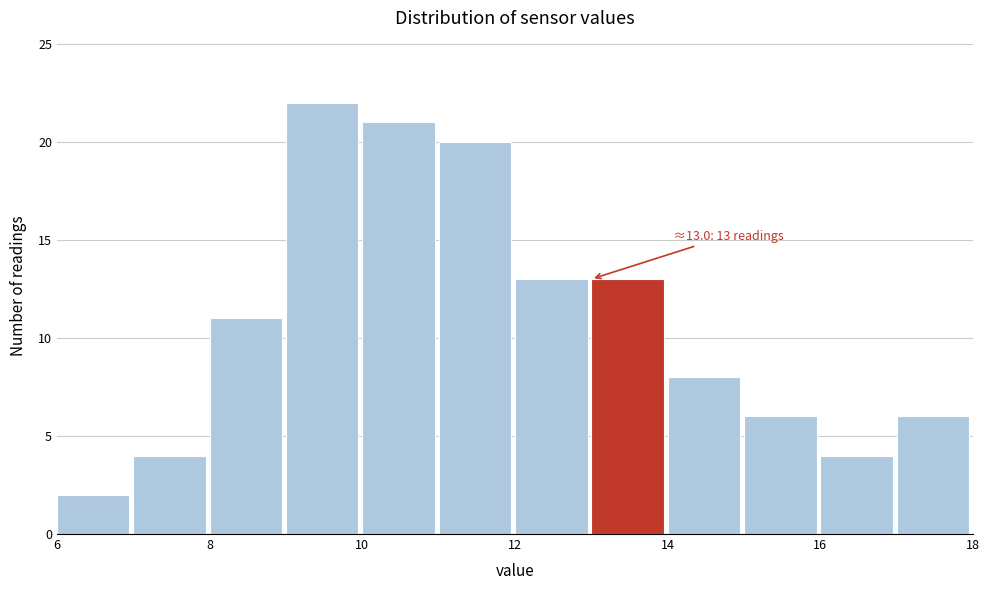

Which range on the x-axis has the tallest bar?

9 to 10